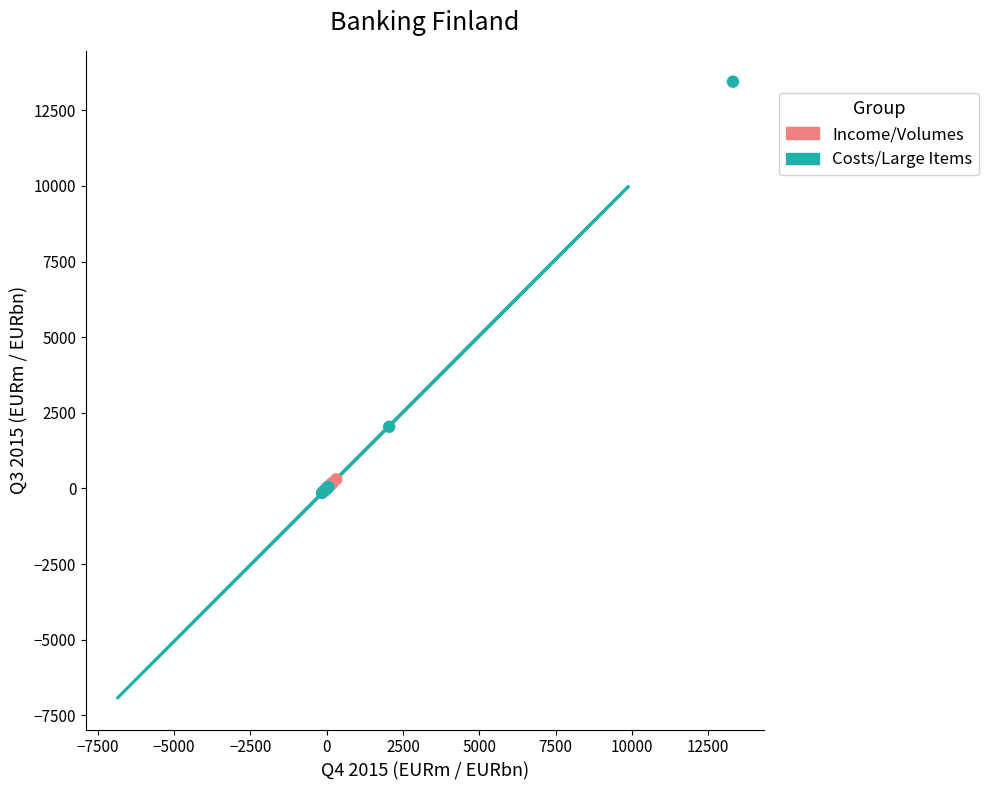

Which series has the largest Y range (max minus min)?

Costs/Large Items